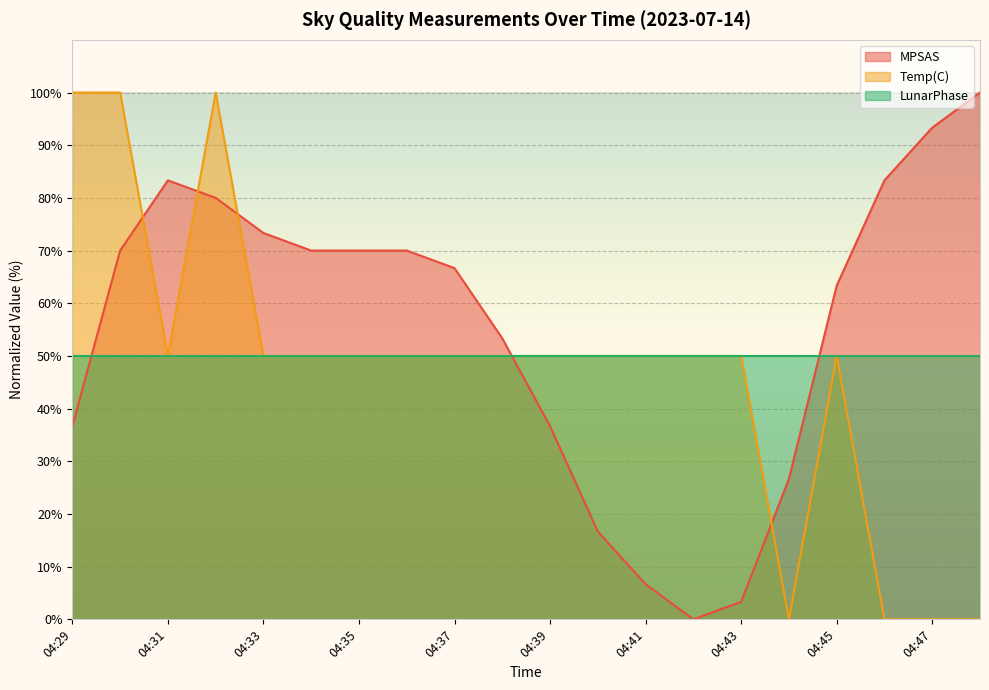

At which category is the sum across all series the highest?

04:32